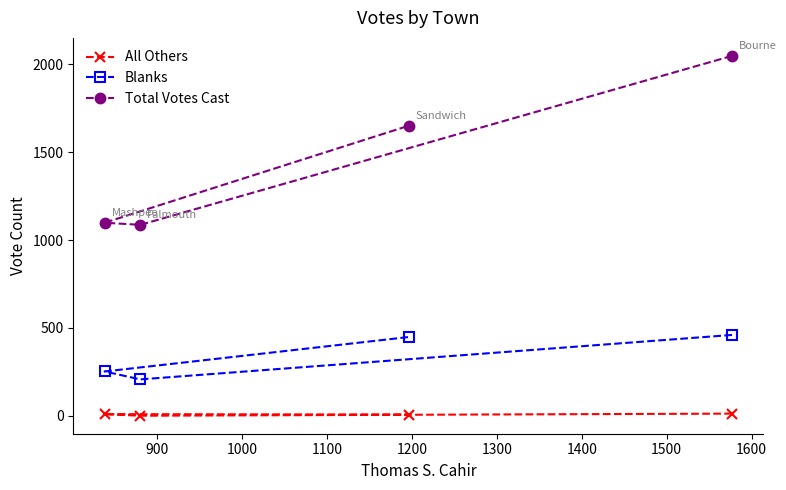

Reading left to right, list all the values displayed in this chart.

All Others: 12	0	9	7
Blanks: 460	207	252	448
Total Votes Cast: 2049	1087	1099	1651